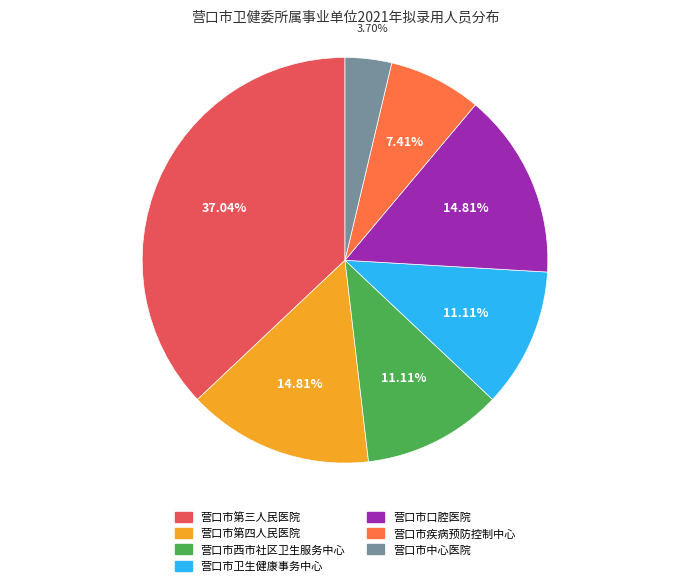

To the nearest percent, what portion does 营口市第三人民医院 represent?

37%